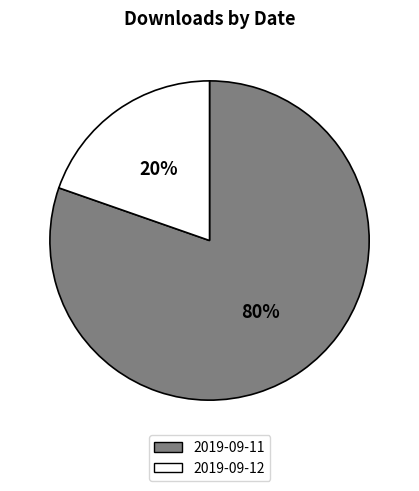

Rank the categories by value from highest to lowest.

2019-09-11, 2019-09-12